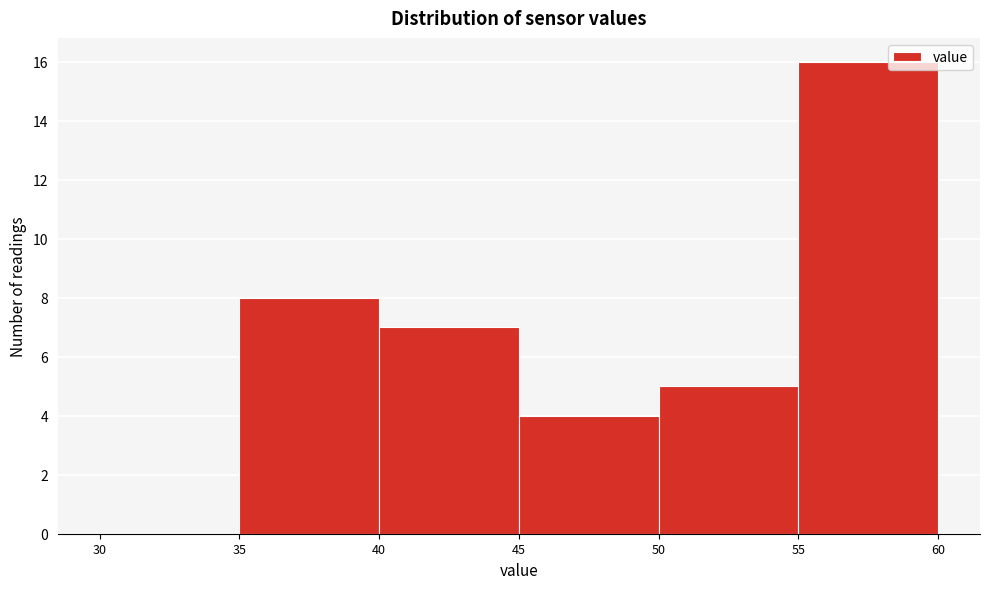

Which range on the x-axis has the tallest bar?

55 to 60